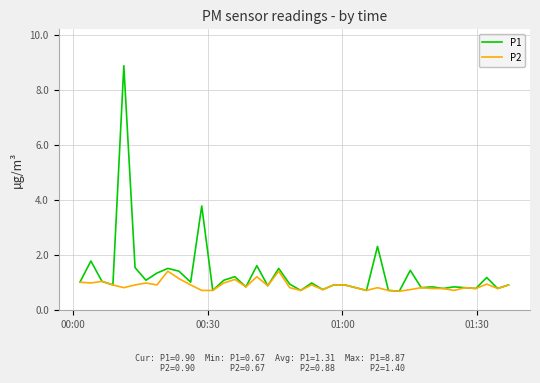

Which series has the largest range (max minus min)?

P1